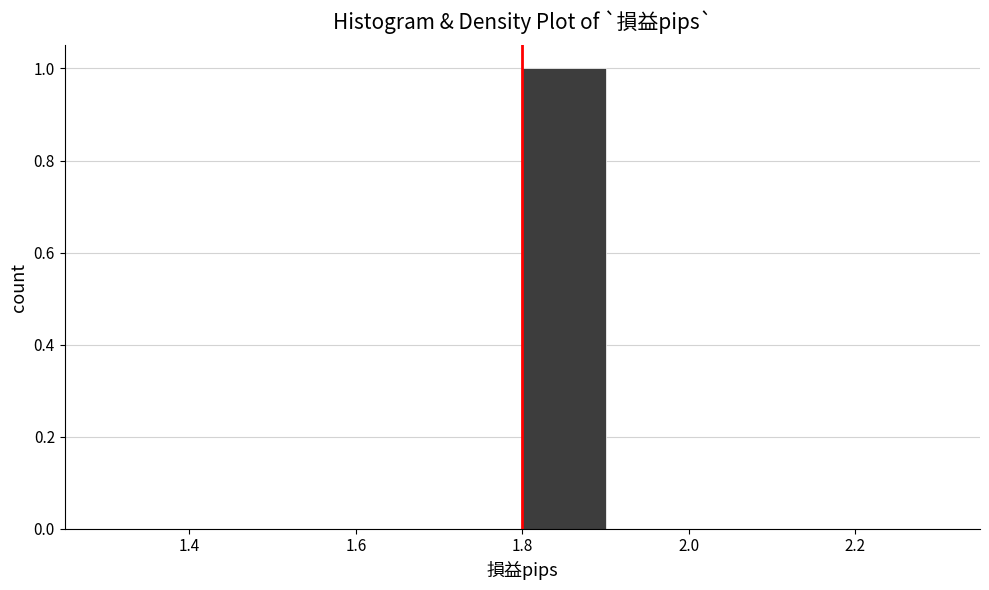

Reading left to right, list every bar in this chart as the range it spans on the x-axis followed by its height. The values are not printed on the chart, so give them approximately, as read against the axis.

1.3 to 1.4: 0
1.4 to 1.5: 0
1.5 to 1.6: 0
1.6 to 1.7: 0
1.7 to 1.8: 0
1.8 to 1.9: 1
1.9 to 2.0: 0
2.0 to 2.1: 0
2.1 to 2.2: 0
2.2 to 2.3: 0